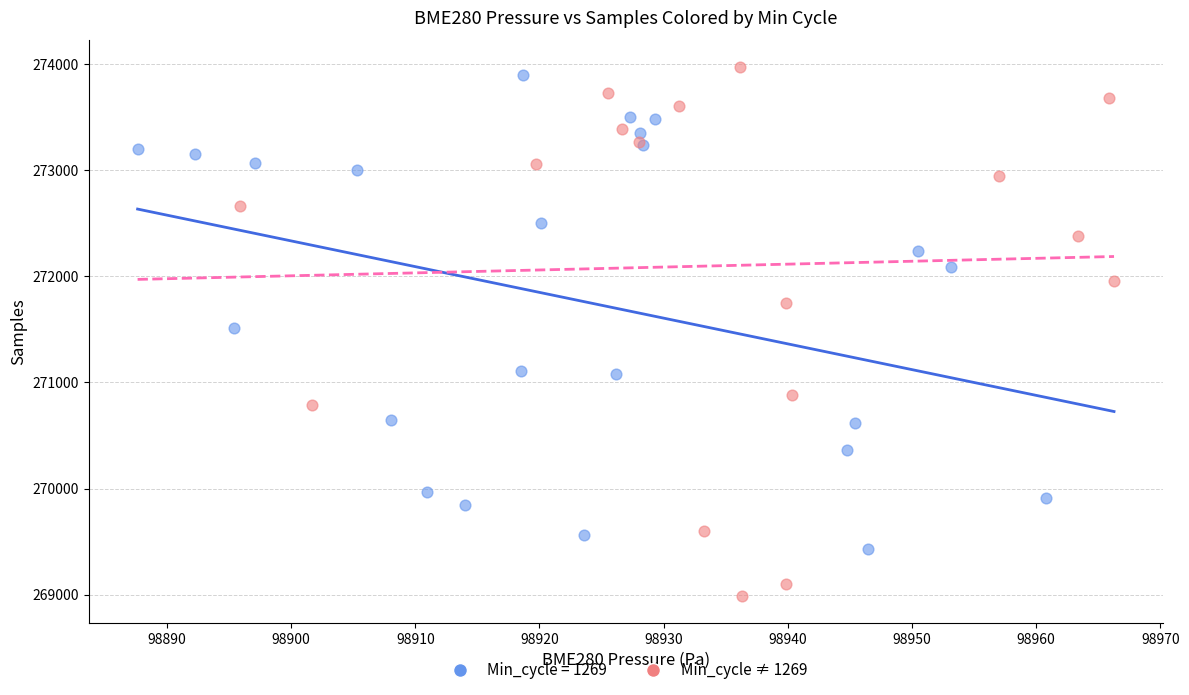

Which series has the widest spread of Y values?

Min_cycle ≠ 1269